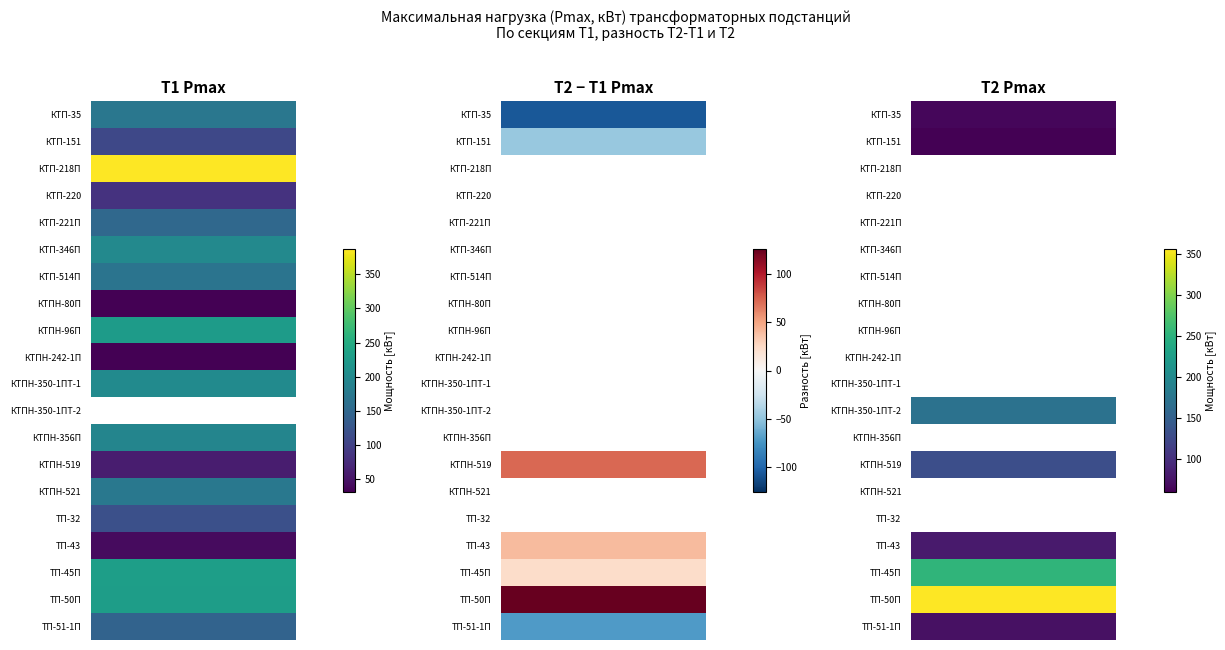

Between 1 and 2, which series saw the biggest shift?

КТП-218П